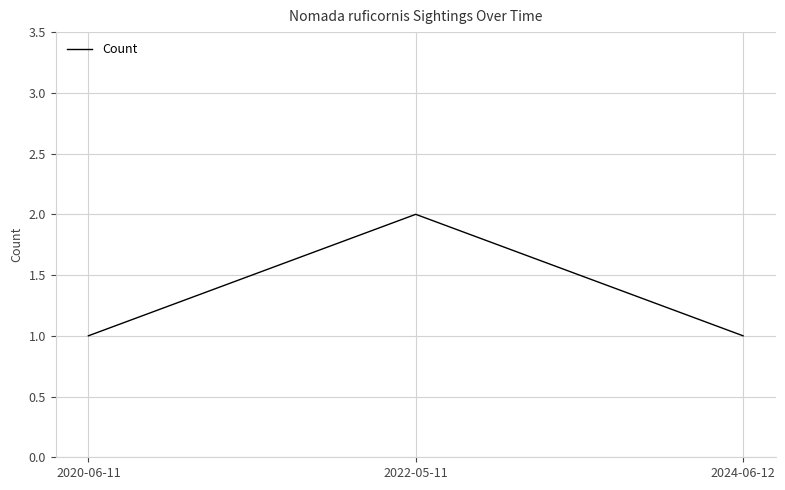

What is the sum of the values at 2022-05-11 and 2020-06-11?

3